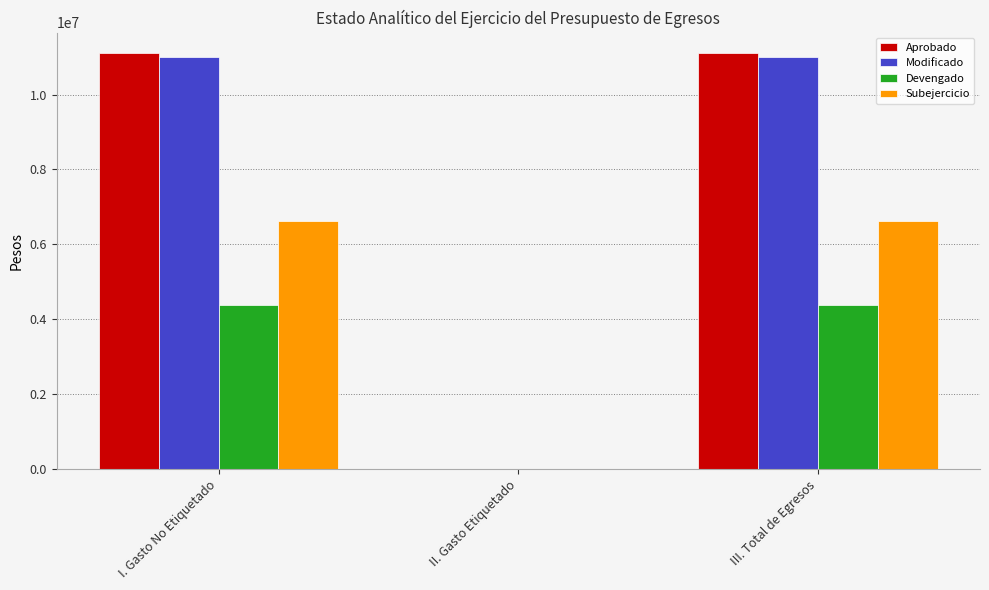

What is the sum of all Modificado values?

22020705.1